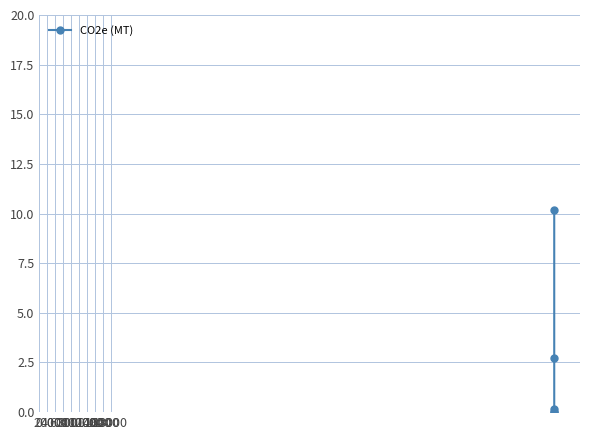

What is the maximum value shown in the chart?

10.2